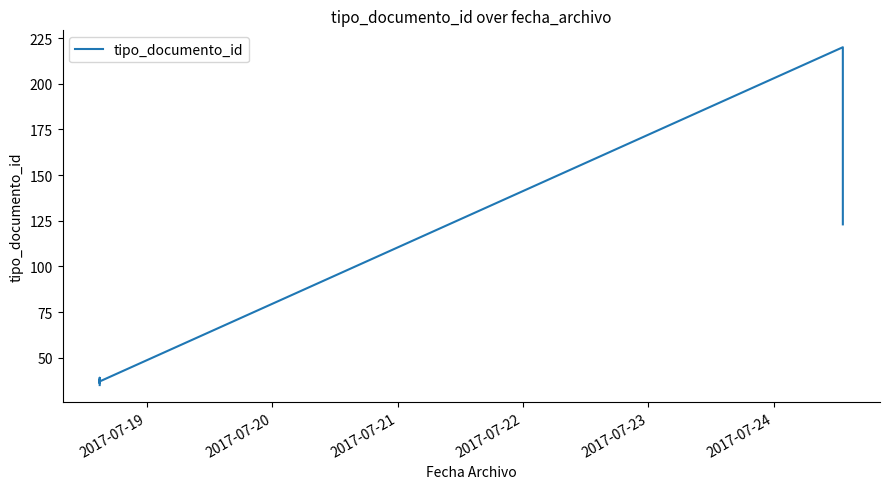

What is the difference between the values at 2017-07-21 and 2017-07-24?

184